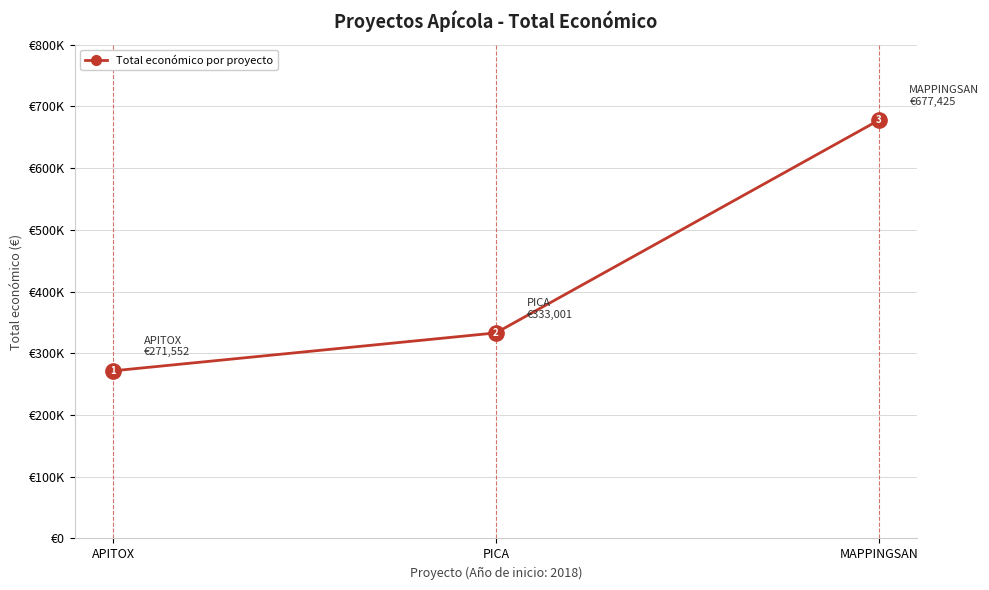

Where is the data nearest to the value 474488?

PICA